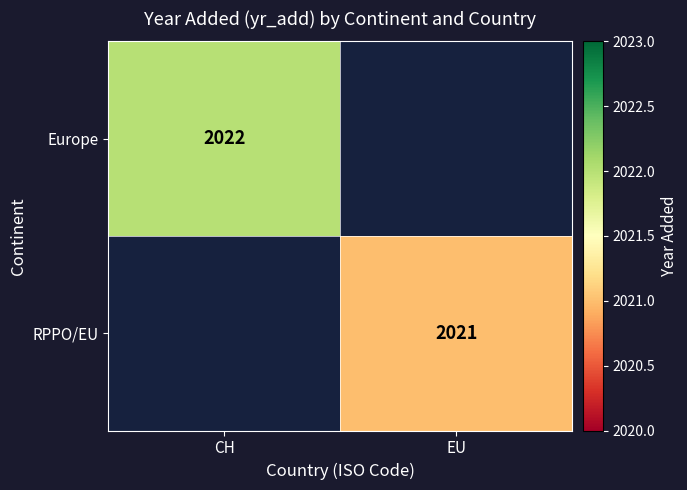

Which category has the highest value across all series?

CH